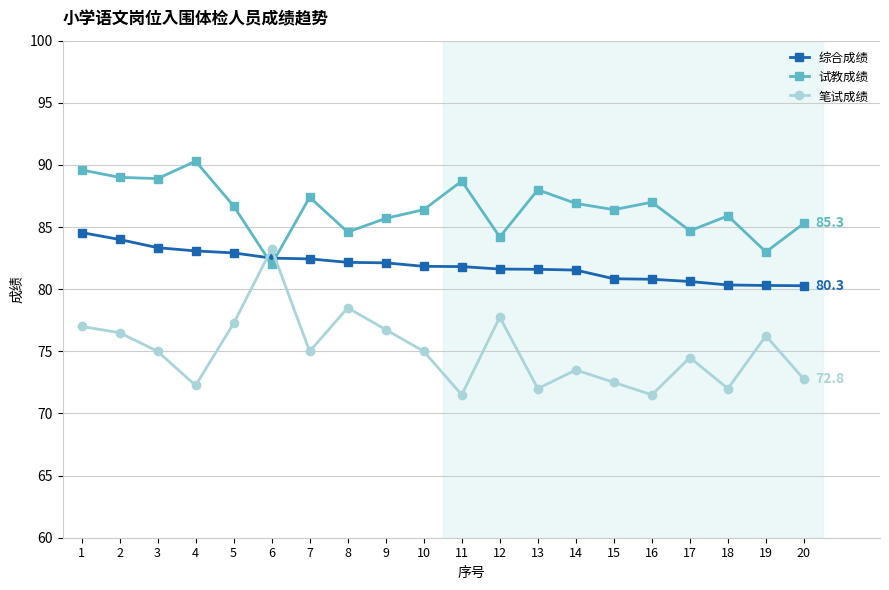

Which series has the largest total across all categories?

试教成绩